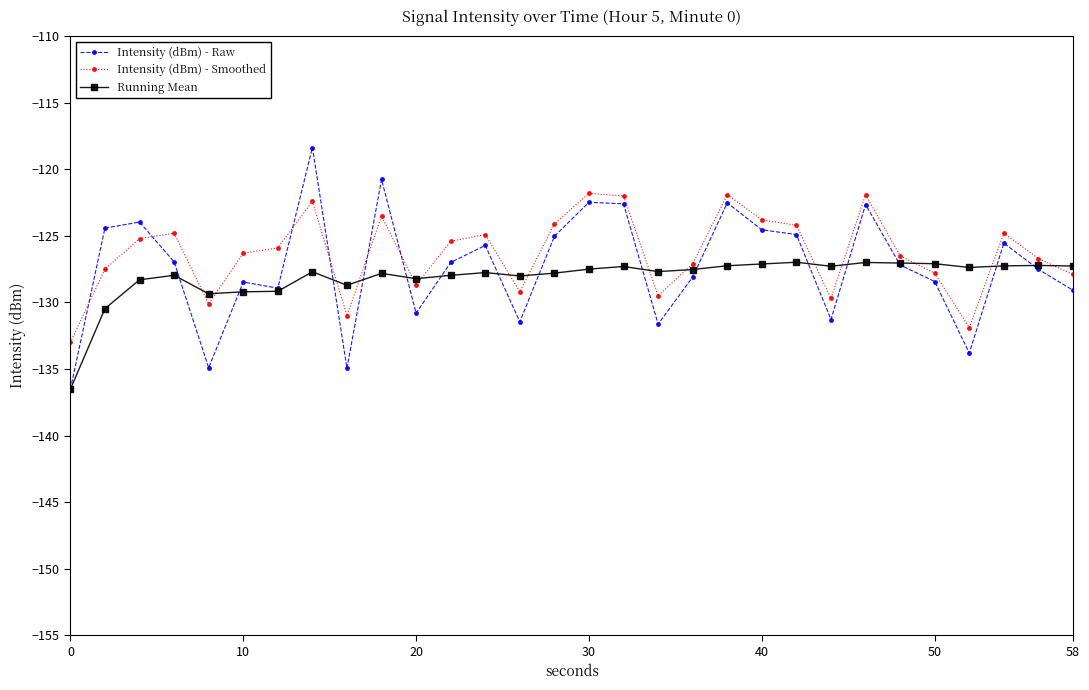

True or false: Intensity (dBm) - Raw has more than 2 interior local peaks.

True